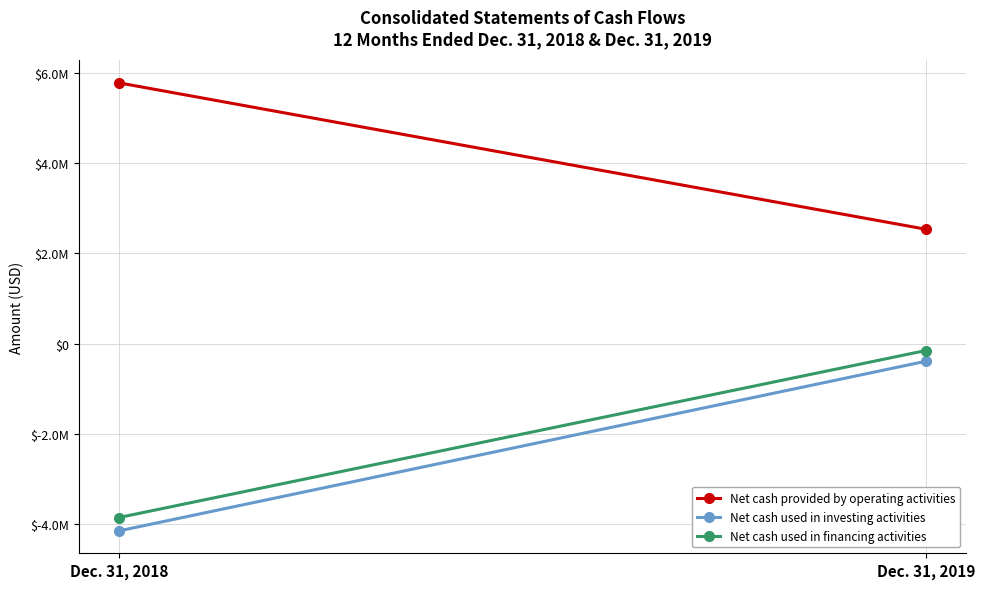

What is the smallest value displayed?

-4150621